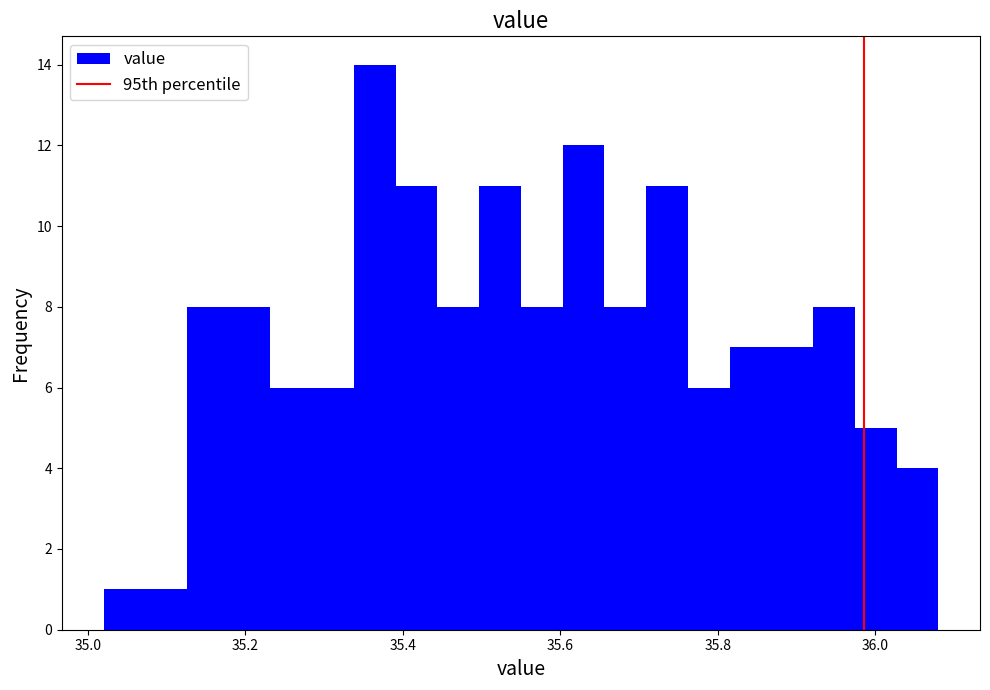

Around what value on the x-axis is the tallest bar? Give the approximate position of its centre, as read against the axis.

35.36